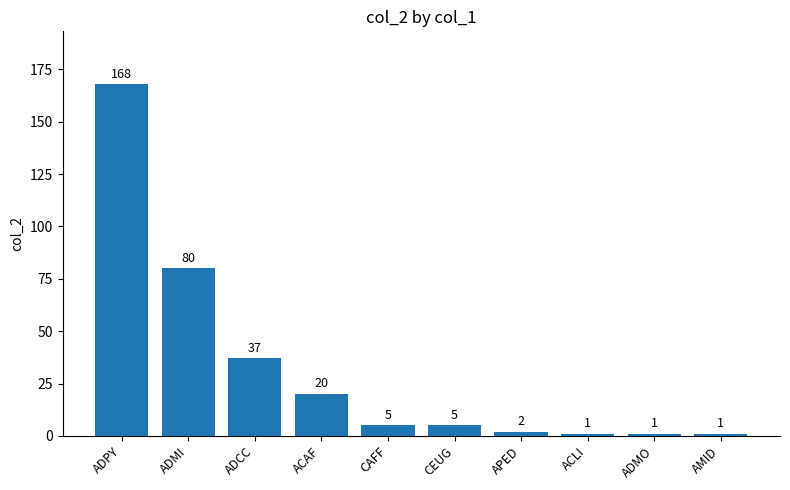

What is the maximum value shown in the chart?

168